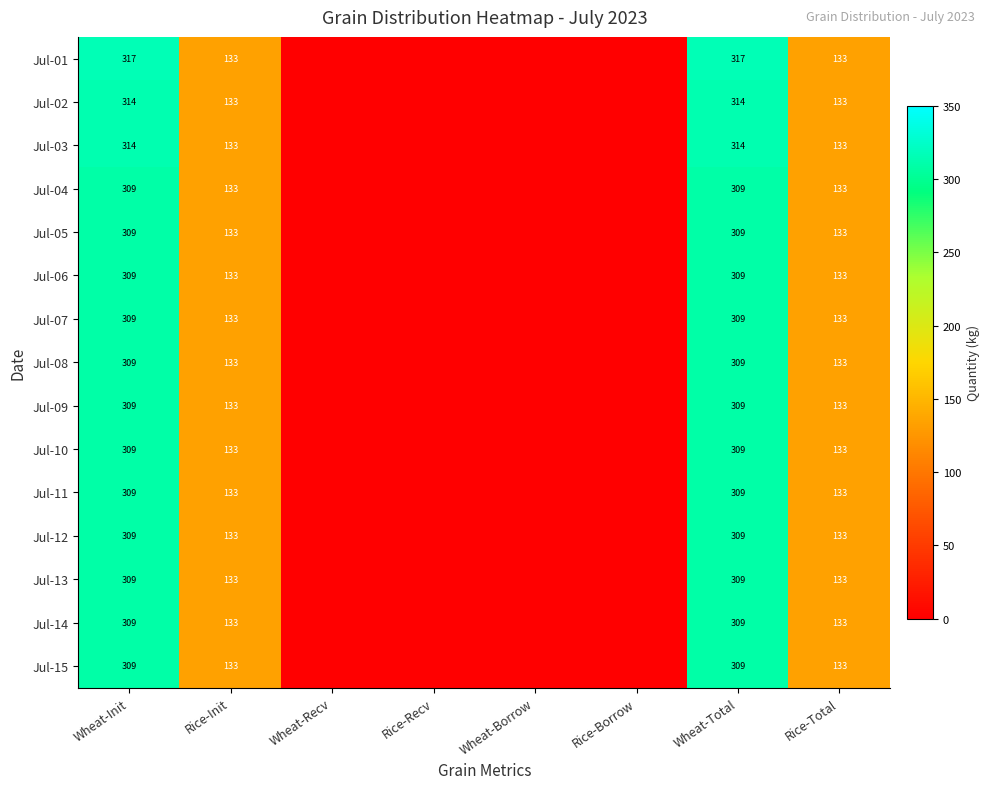

What is the total value across all series at Wheat-Total?

4653